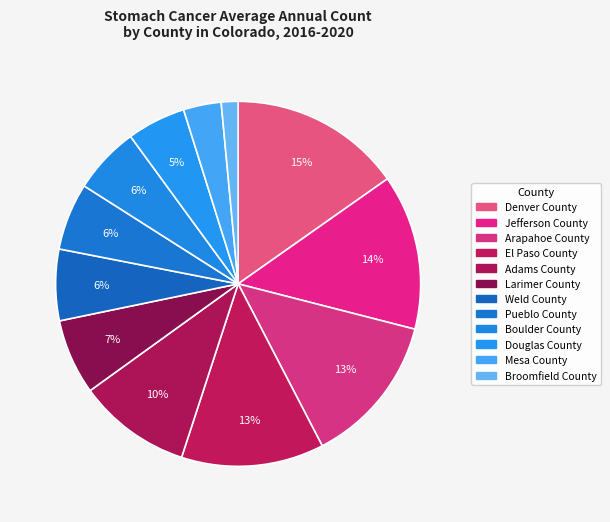

To the nearest percent, what portion does Weld County represent?

6%